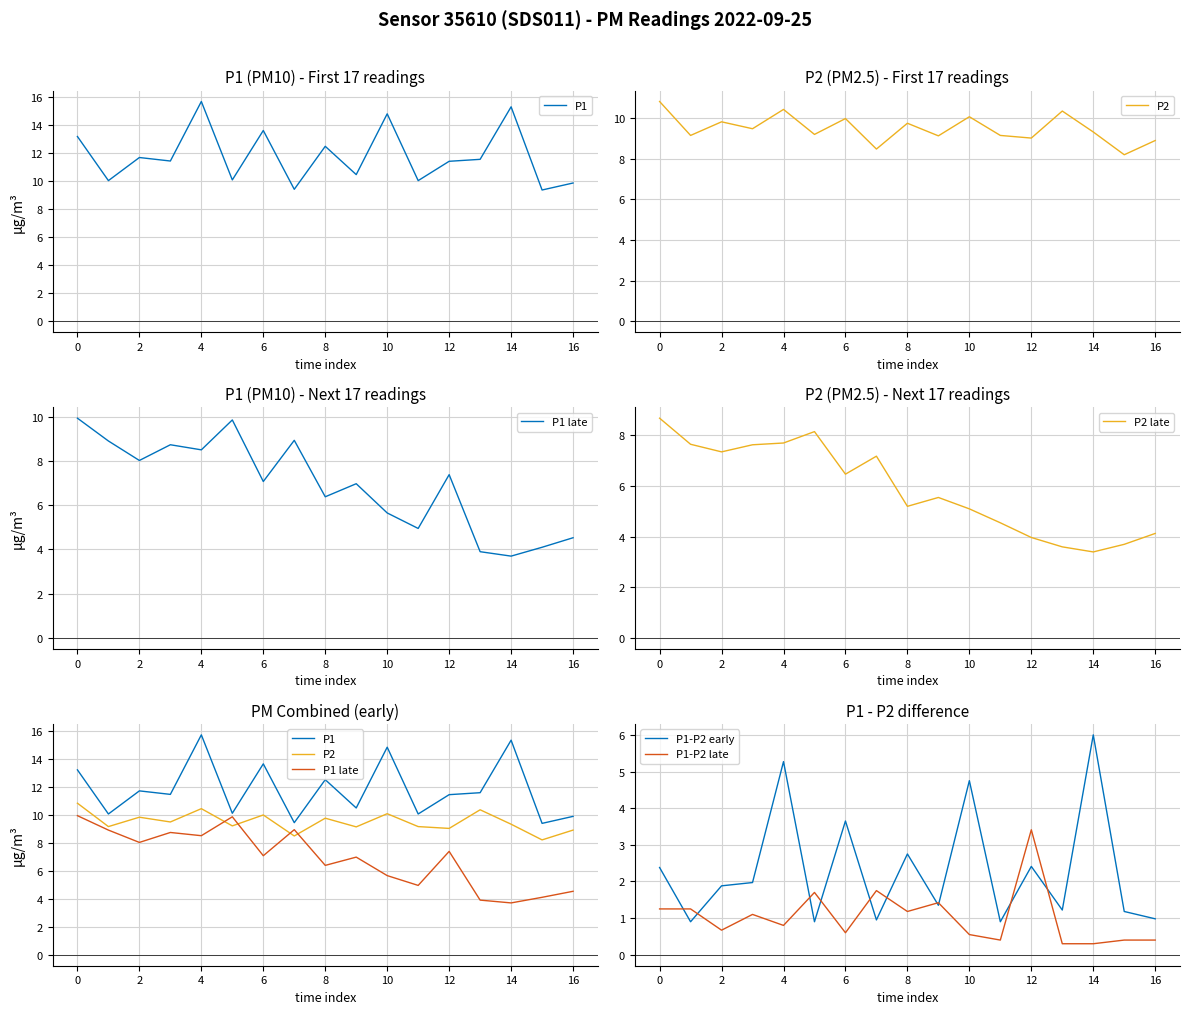

In P1-P2 late, how many points are higher than both neighbors (excluding endpoints)?

5